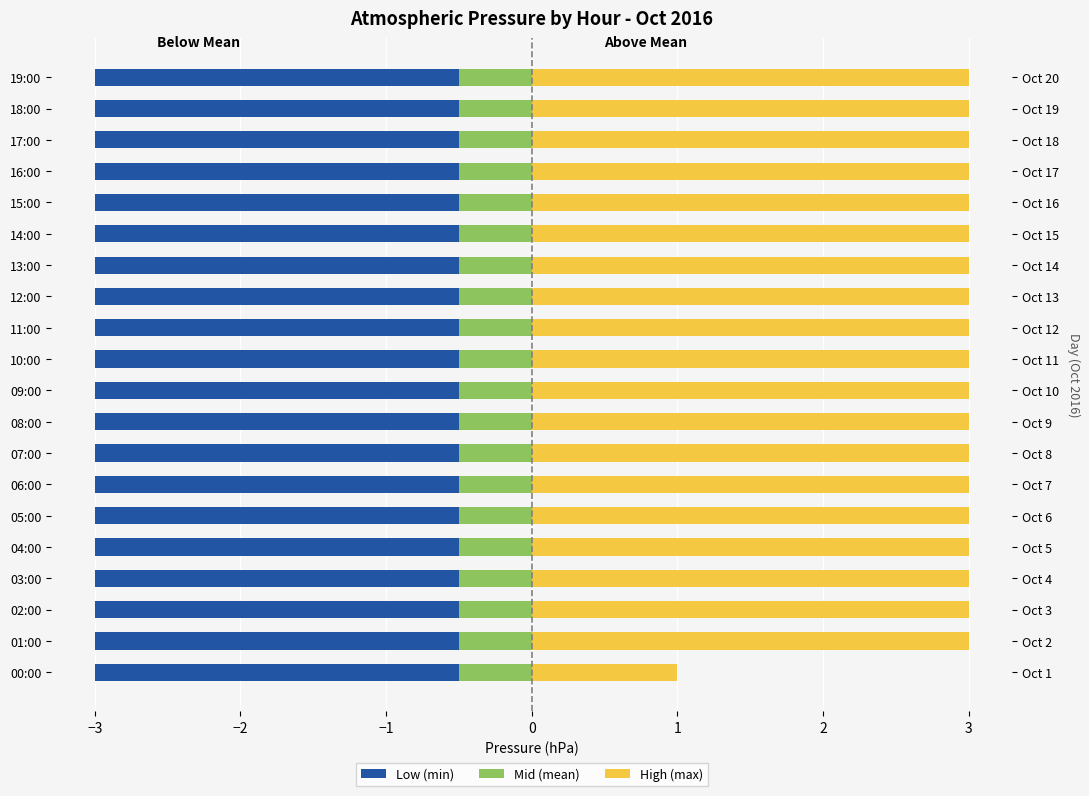

What is the difference between the maximum and minimum values in the High (max) series?

2.0